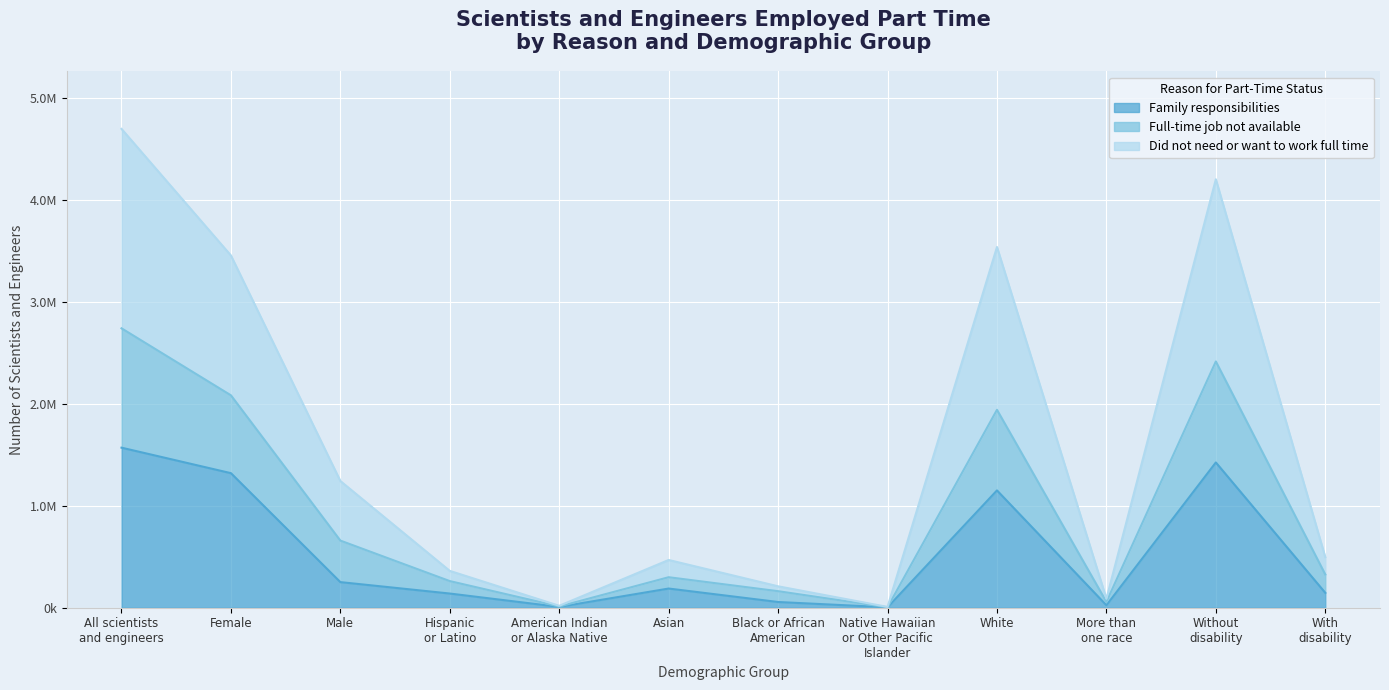

True or false: Family responsibilities has a value of 24000 at More than
one race.

True